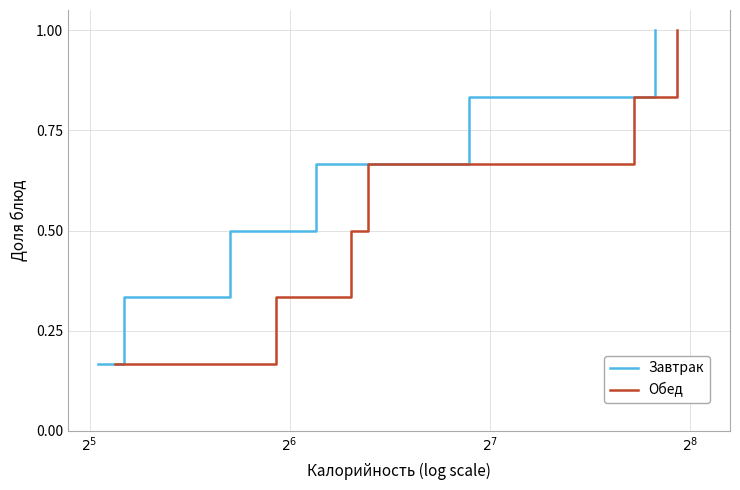

Is the value of Завтрак at $2^{6}$ greater than the value of Обед at 4?

No